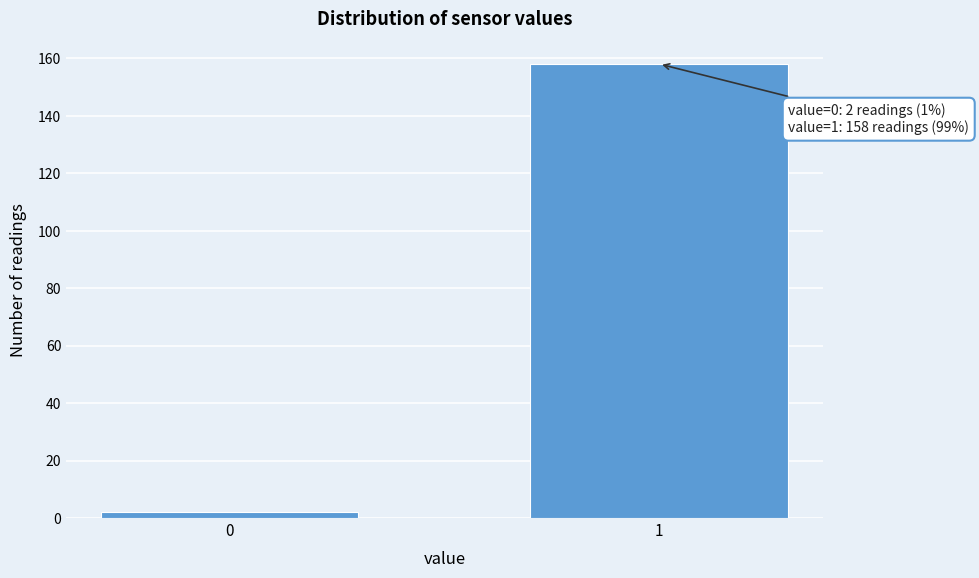

Reading right to left, transcribe all the data shown in this chart.

1=158	0=2